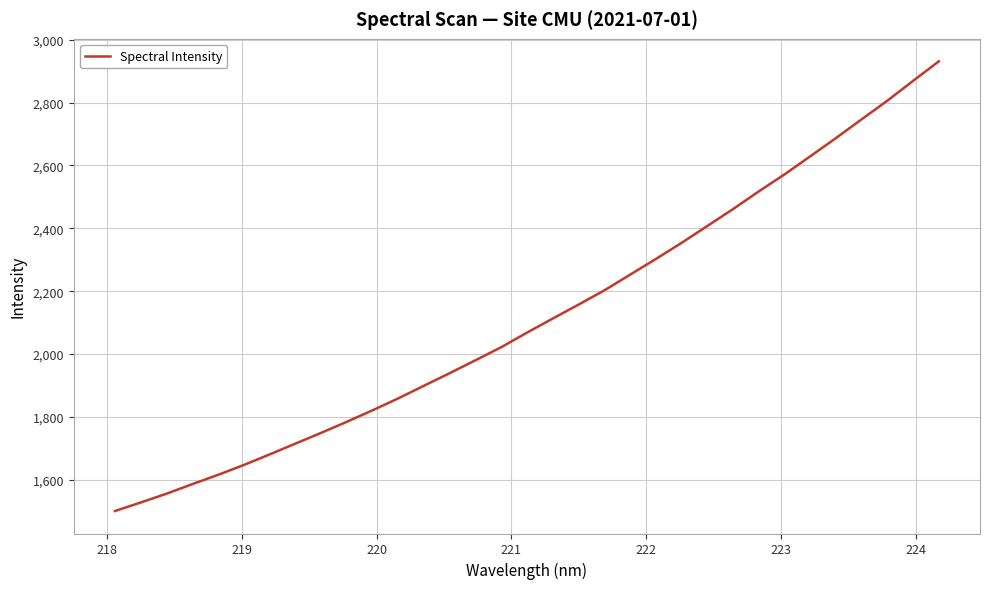

How many lines are shown in the chart?

1